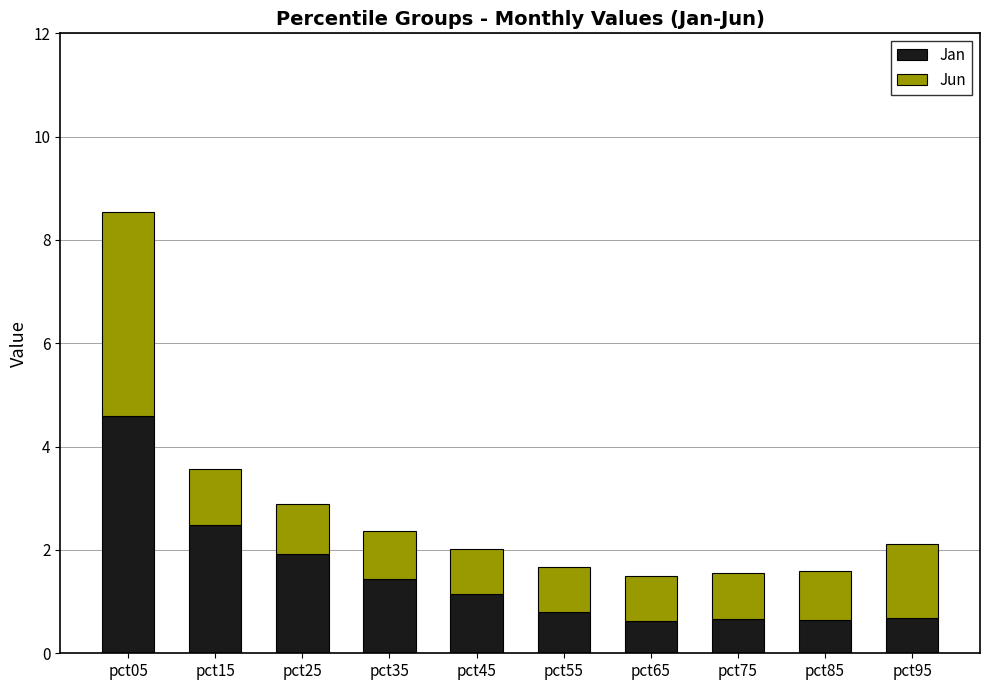

Does the chart contain stacked bars?

Yes